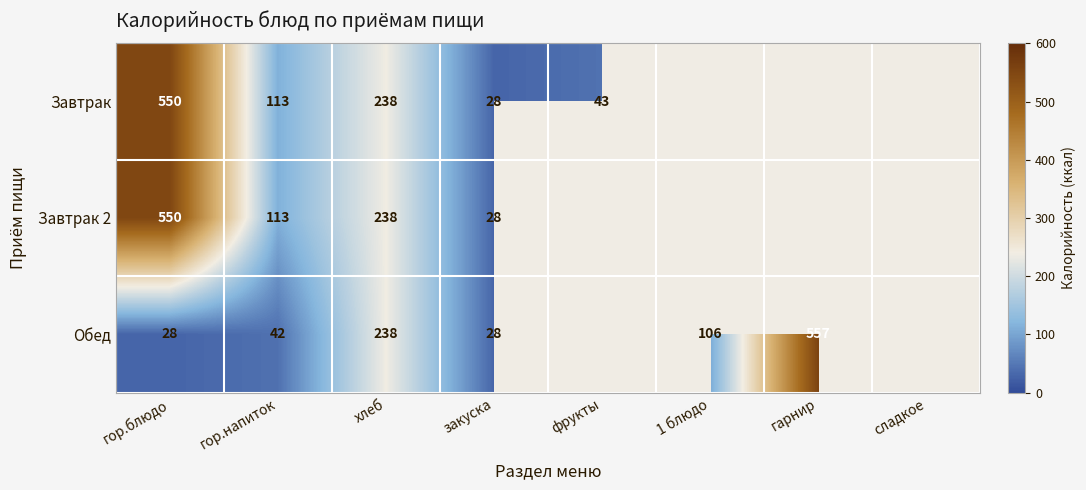

True or false: Завтрак has a value of 43 at фрукты.

True